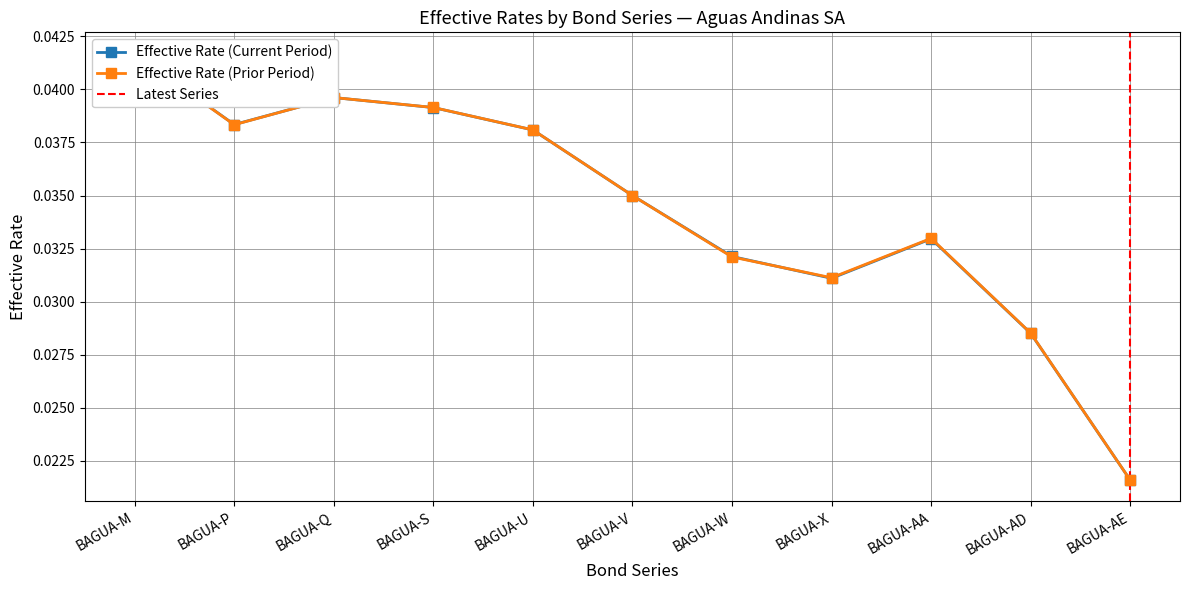

True or false: Effective Rate (Prior Period) has a value of 0.0 at BAGUA-AA.

True